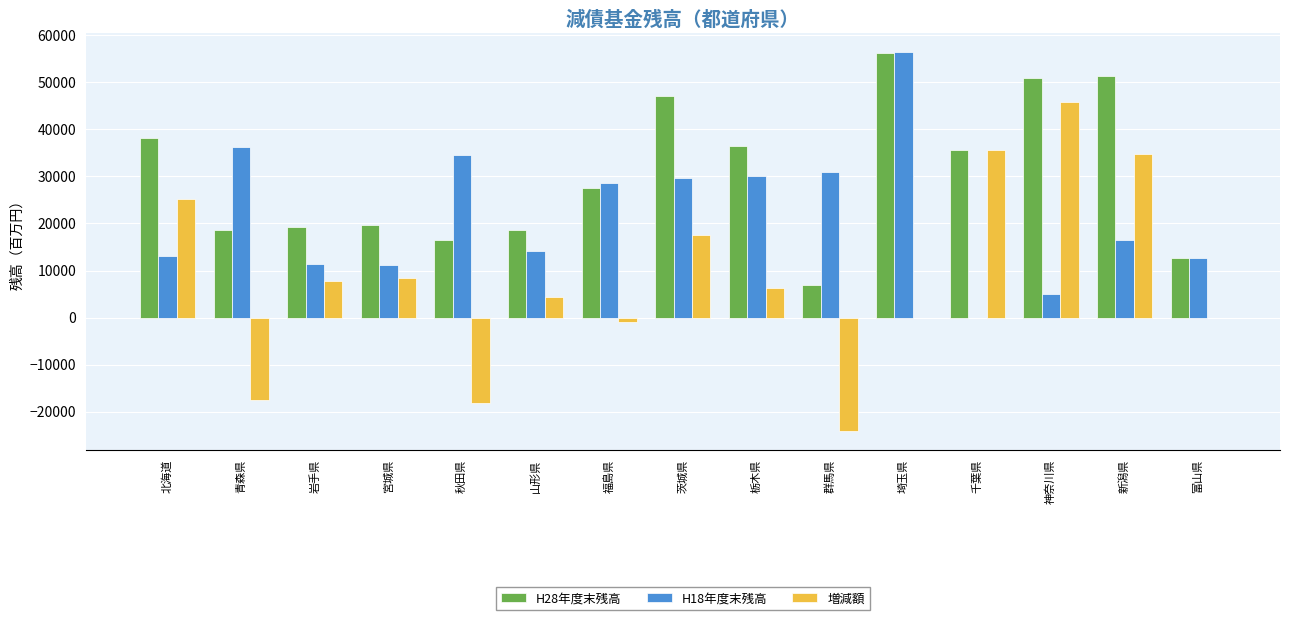

What is the sum of all H18年度末残高 values?

330665